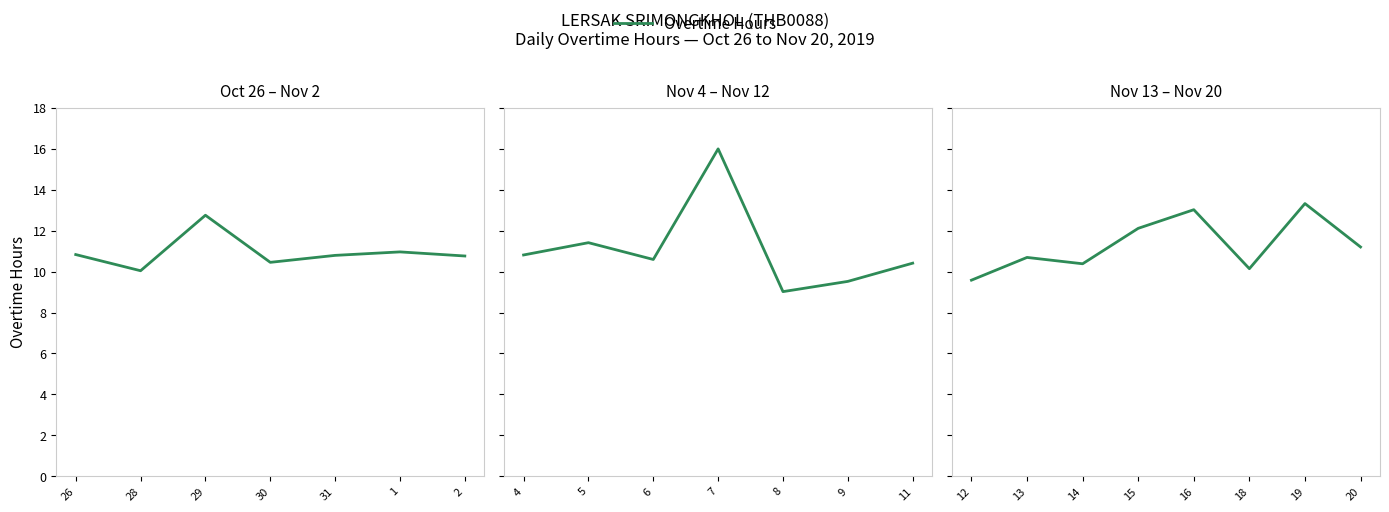

The value at 15 is 4.5. True or false?

False